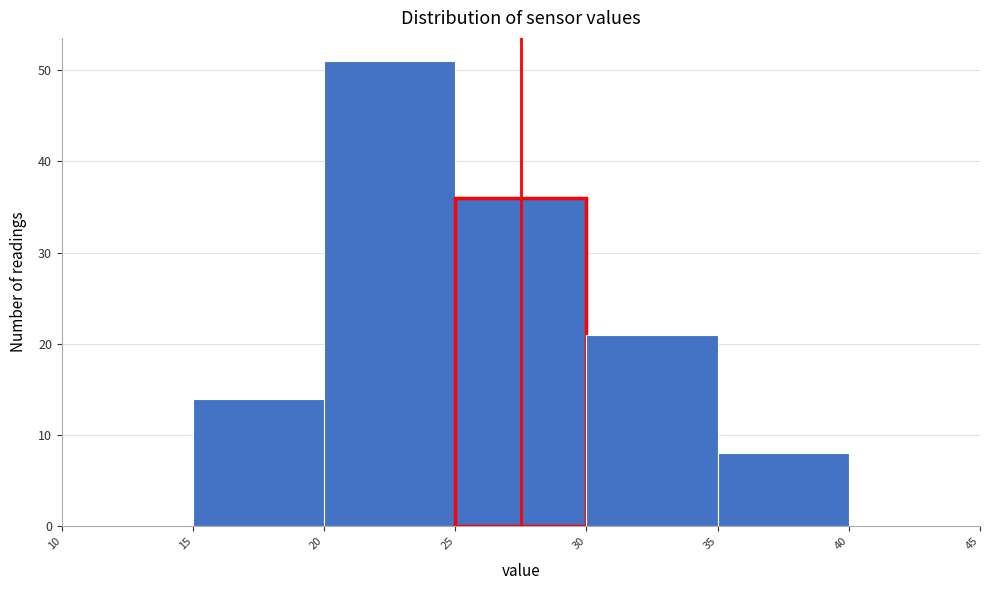

Reading left to right, list every bar in this chart as the range it spans on the x-axis followed by its height. The values are not printed on the chart, so give them approximately, as read against the axis.

10 to 15: 0
15 to 20: 14
20 to 25: 51
25 to 30: 36
30 to 35: 21
35 to 40: 8
40 to 45: 0